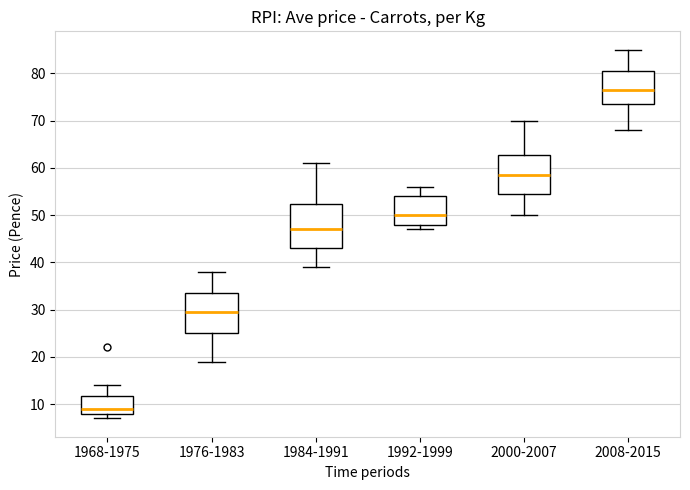

Reading left to right, transcribe this box plot: for each box, give where its median line is, the range the box spans, and where its two whiskers end, as read against the y-axis. The values are not printed on the chart, so give them approximately, as read against the axis.

1968-1975: median 9, box 8 to 12, whiskers 7 to 14
1976-1983: median 30, box 25 to 34, whiskers 19 to 38
1984-1991: median 47, box 43 to 52, whiskers 39 to 61
1992-1999: median 50, box 48 to 54, whiskers 47 to 56
2000-2007: median 59, box 55 to 63, whiskers 50 to 70
2008-2015: median 77, box 74 to 81, whiskers 68 to 85